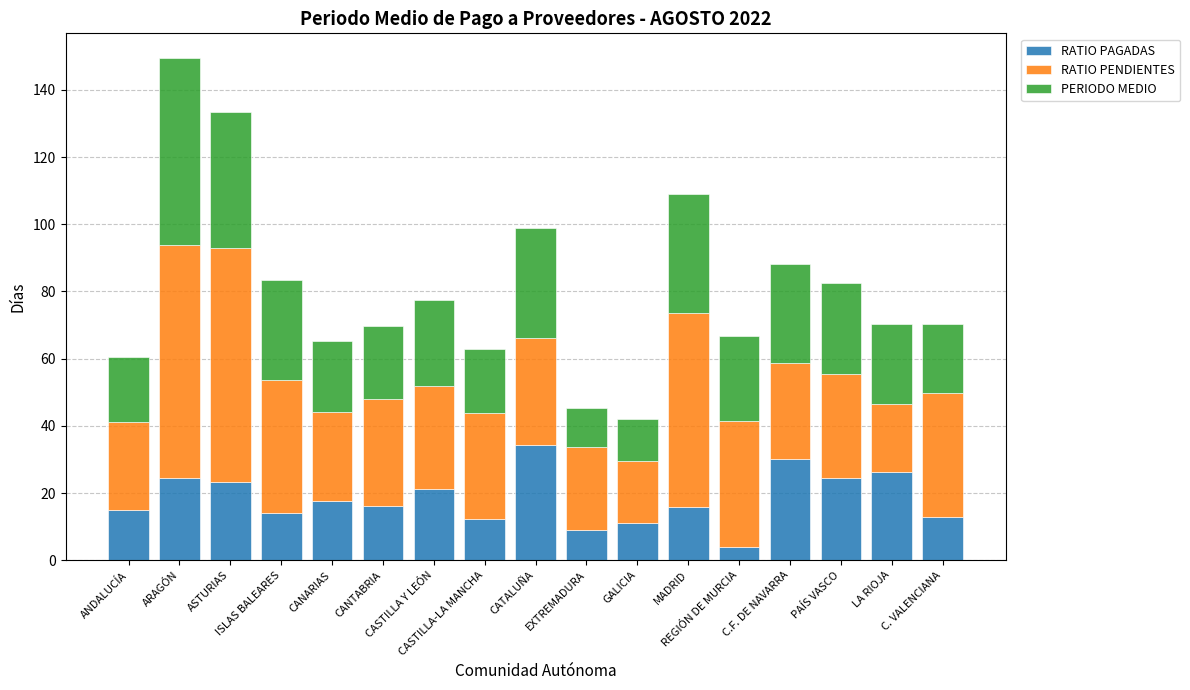

What is the highest value of the RATIO PAGADAS series?

34.4